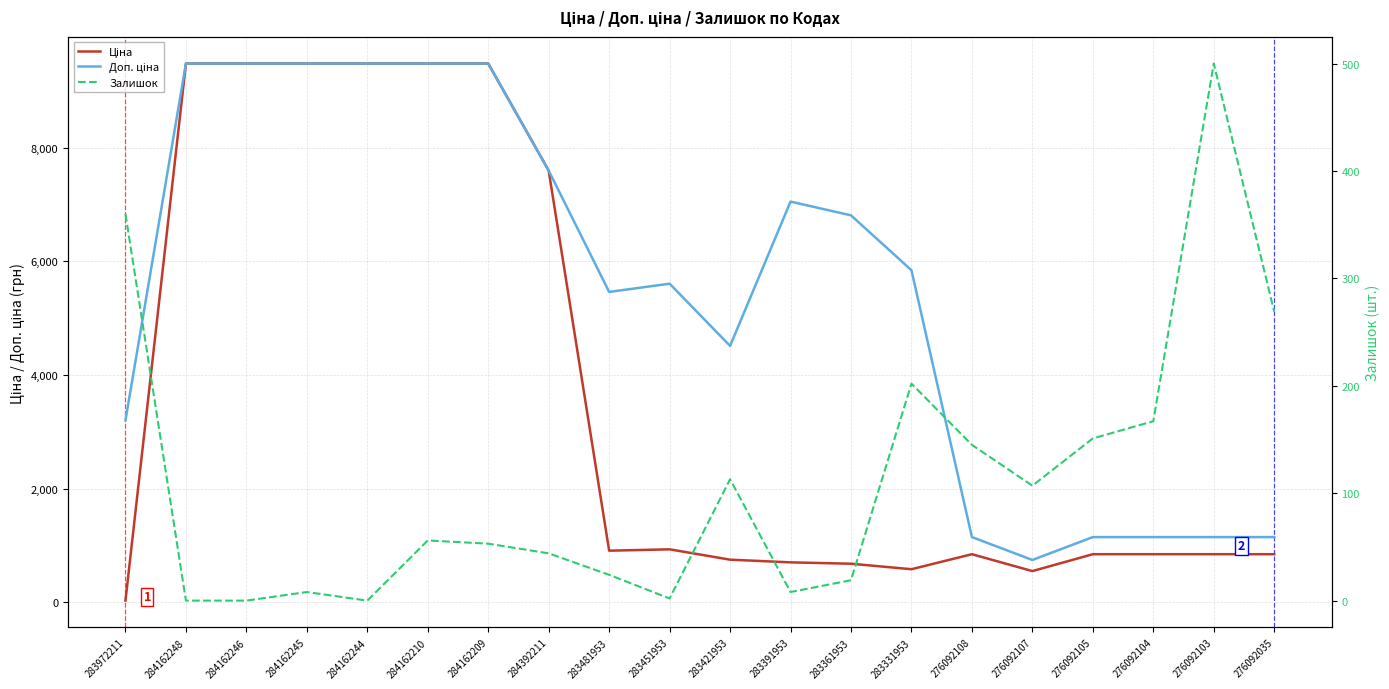

List the series in order of their overall mean, highest first.

Доп. ціна, Ціна, Залишок